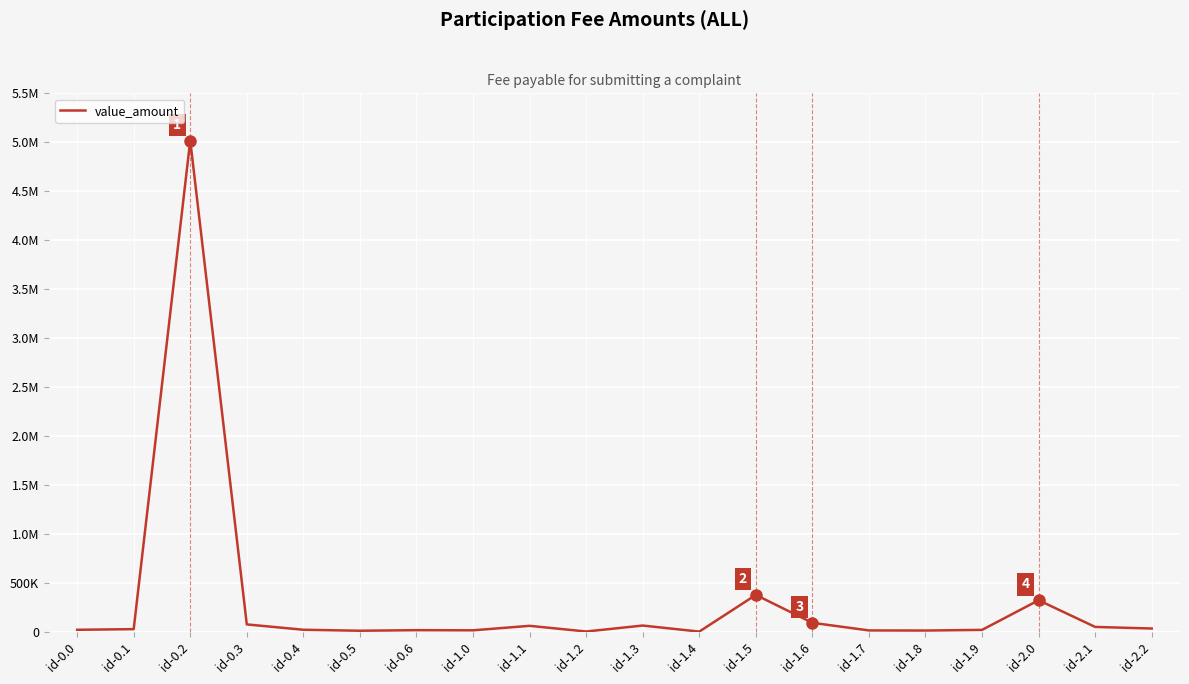

Does the chart have visible grid lines?

Yes